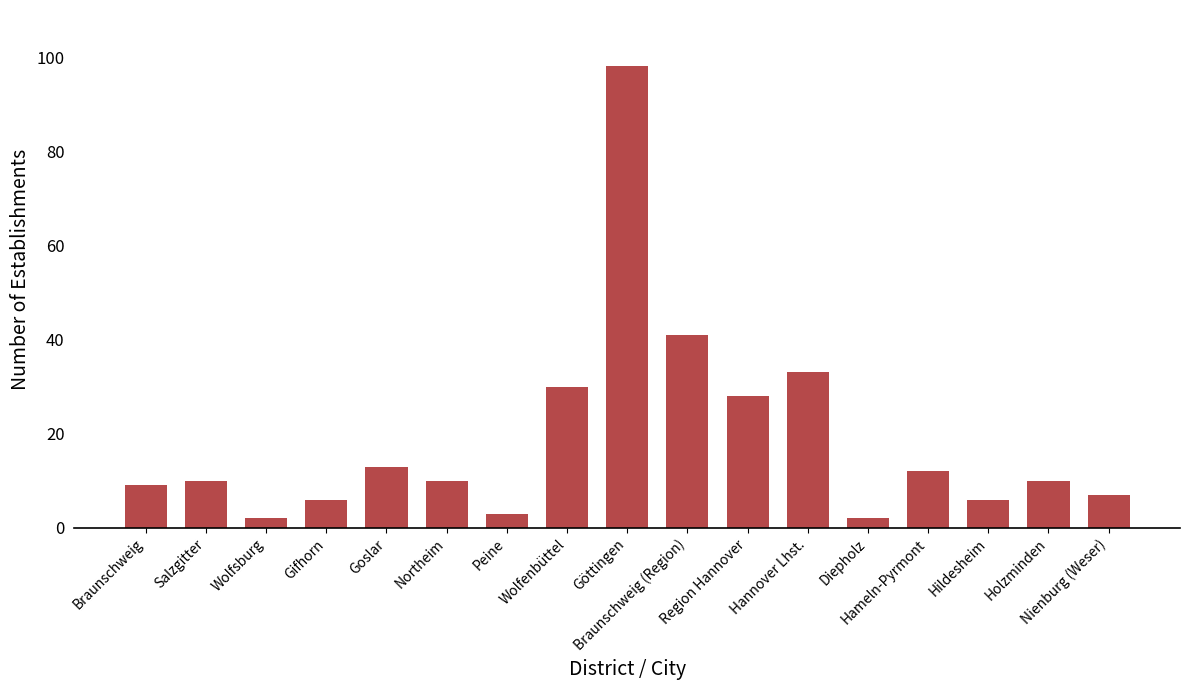

What is the average value?

19